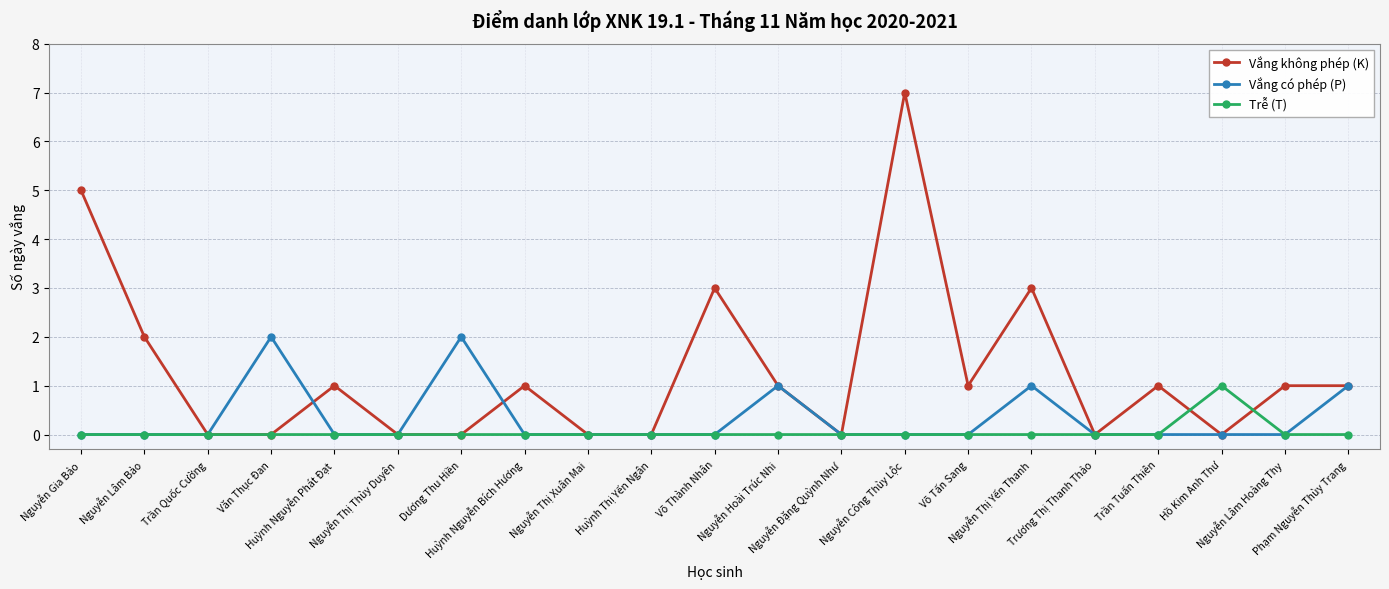

Which label corresponds to the largest value in the chart?

Nguyễn Công Thùy Lộc